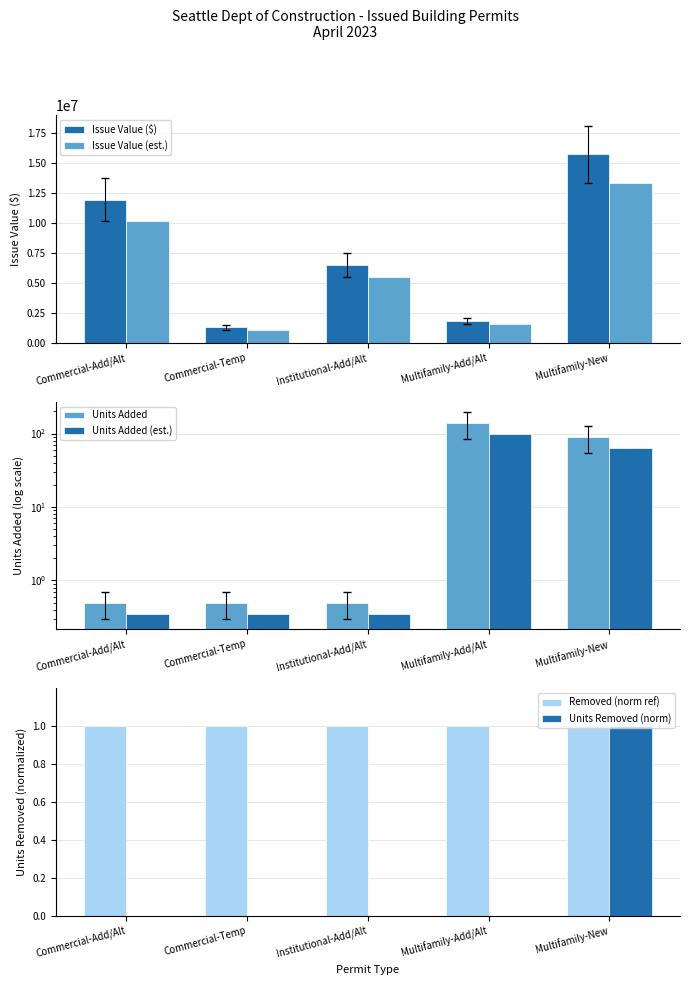

How many data points does each series have?

5